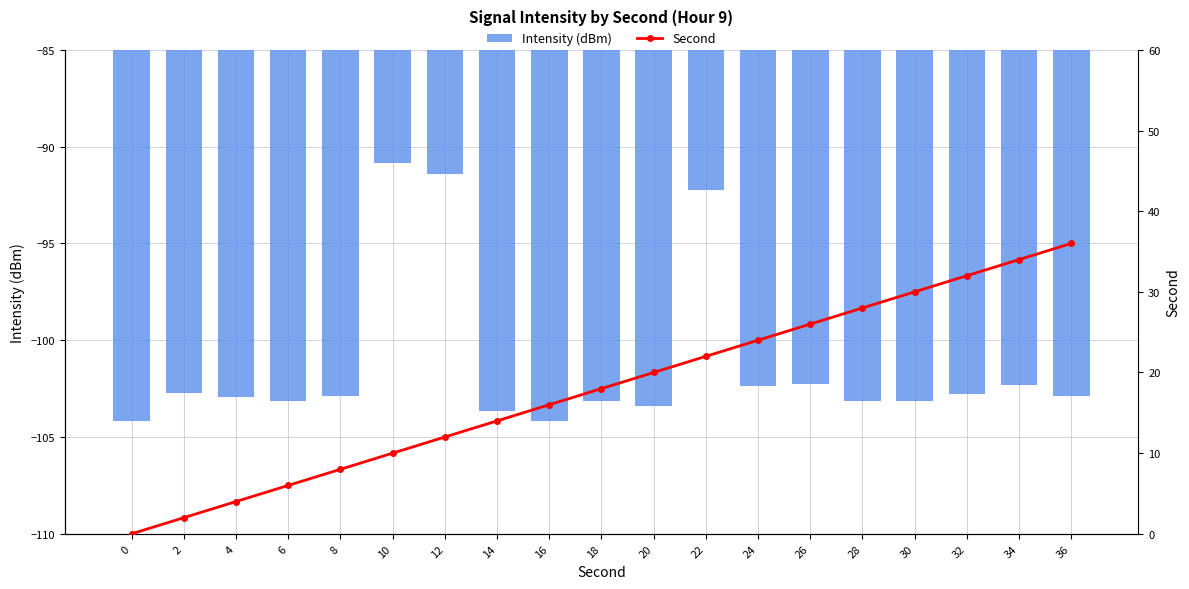

What is the value of the Second bar at the 3rd from the left?

4.0